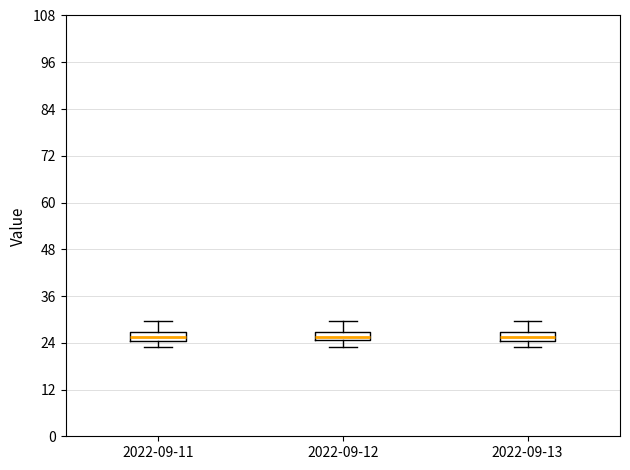

Where does the upper whisker of the box for 2022-09-11 end on the y-axis? The values are not printed on the chart, so give them approximately, as read against the axis.

30